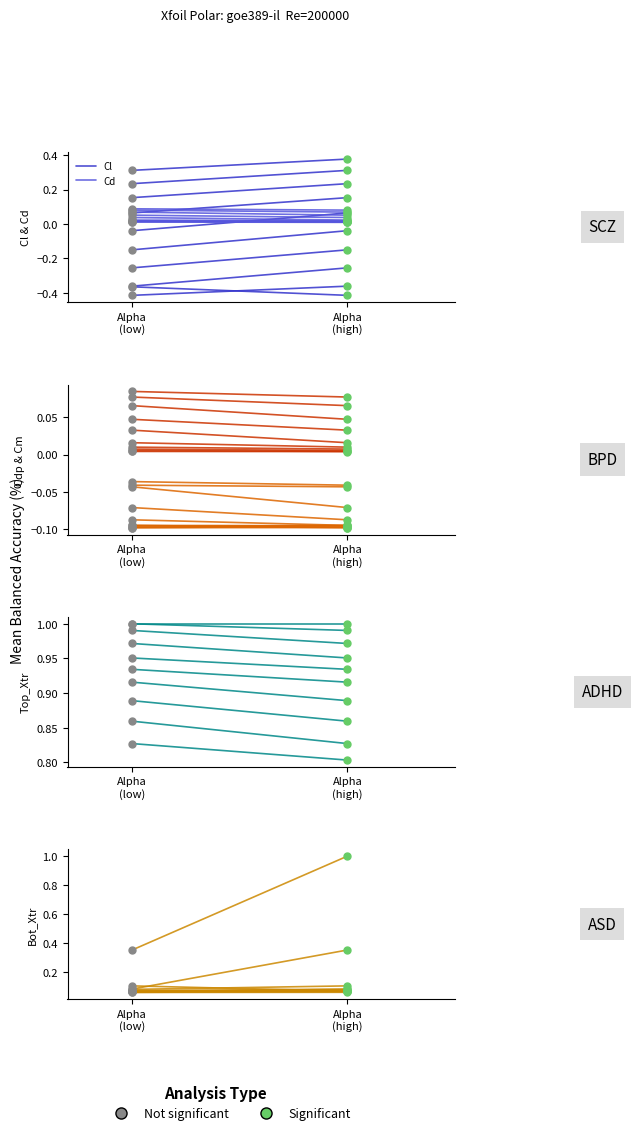

Which series reaches the maximum Y coordinate?

Top_Xtr